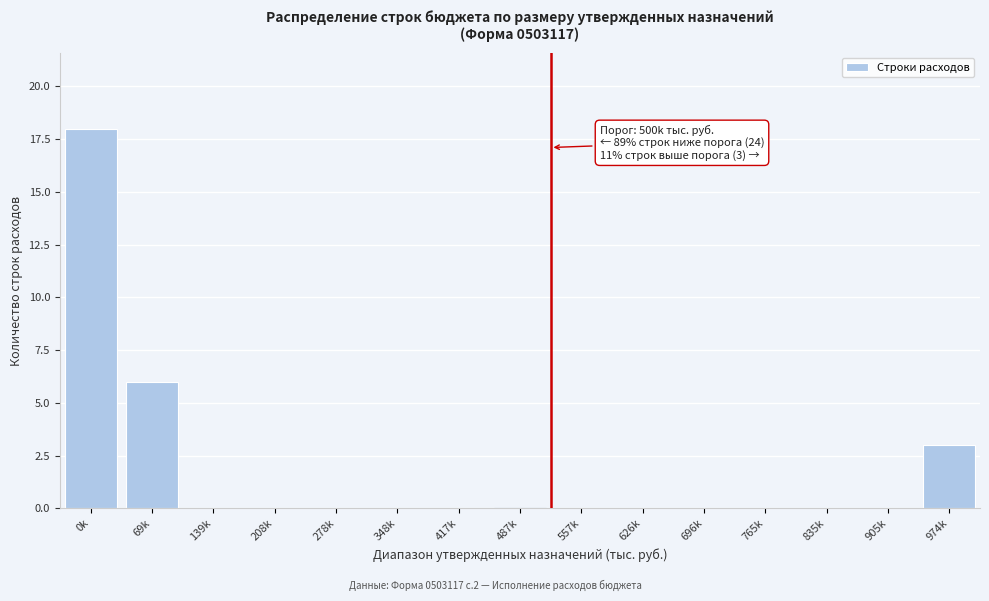

Reading left to right, what are all the values shown in this chart?

0k=18	69k=6	139k=0	208k=0	278k=0	348k=0	417k=0	487k=0	557k=0	626k=0	696k=0	765k=0	835k=0	905k=0	974k=3